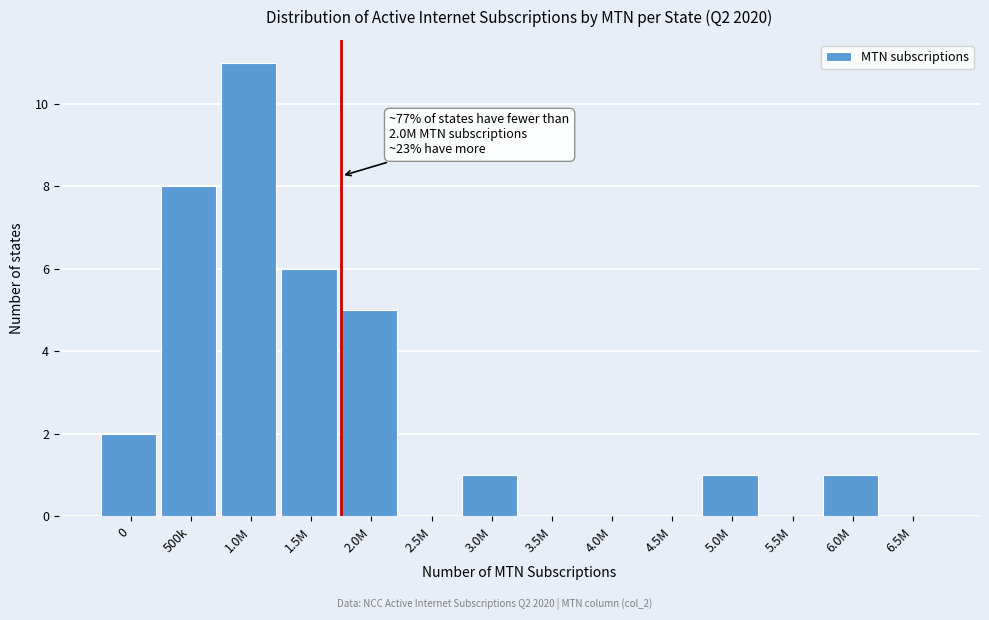

Reading right to left, extract all data points from this chart.

6.5M=0	6.0M=1	5.5M=0	5.0M=1	4.5M=0	4.0M=0	3.5M=0	3.0M=1	2.5M=0	2.0M=5	1.5M=6	1.0M=11	500k=8	0=2